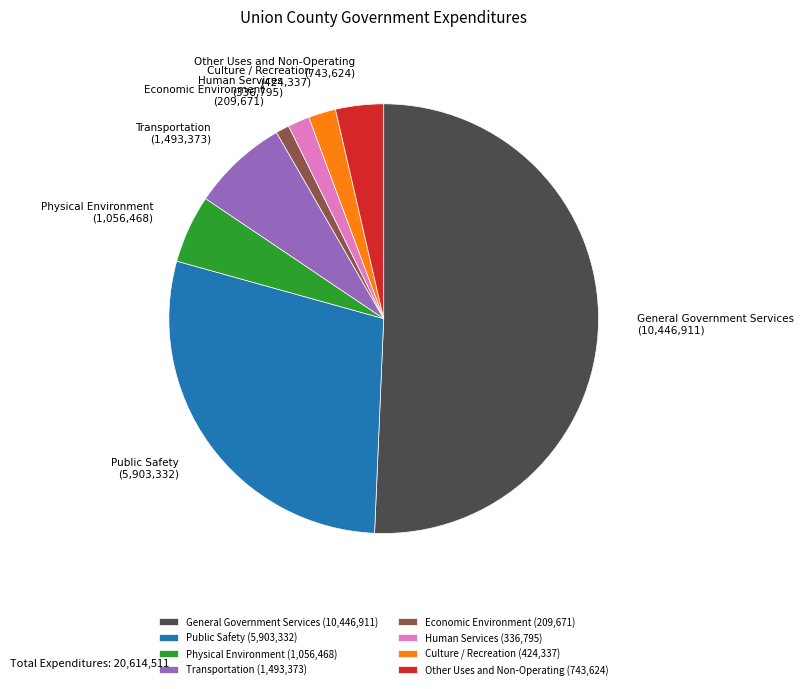

Combined, do Physical Environment (1,056,468) and Transportation (1,493,373) account for over 50%?

No